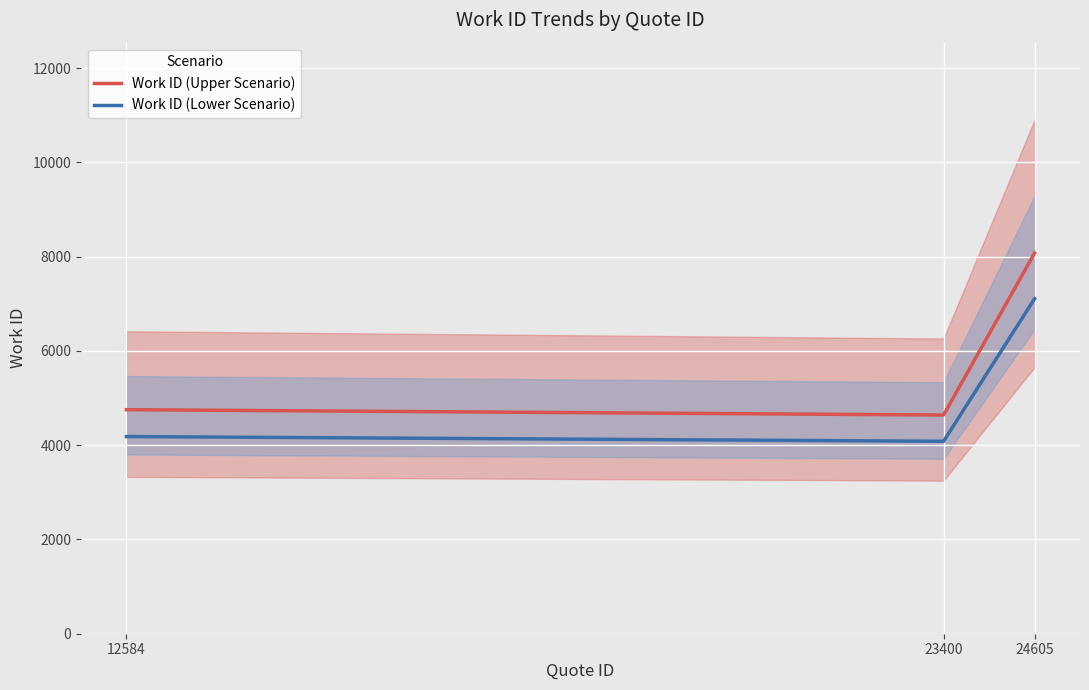

Is this an area chart (filled region under the line)?

No